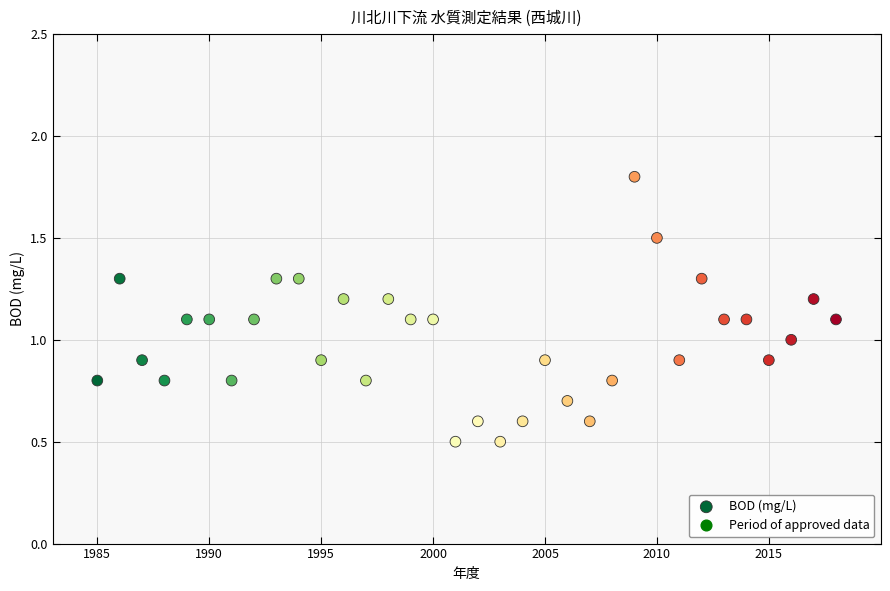

What is the range of X values (max minus min)?

33.0